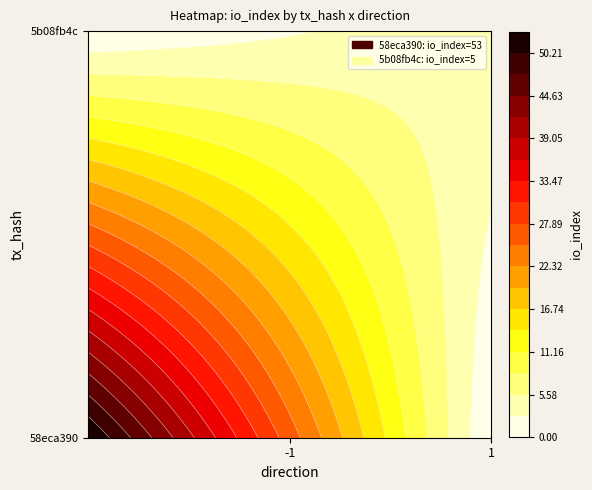

Reading left to right, extract all data points from this chart.

58eca390: direction=-1	io_index=53
5b08fb4c: direction=1	io_index=5